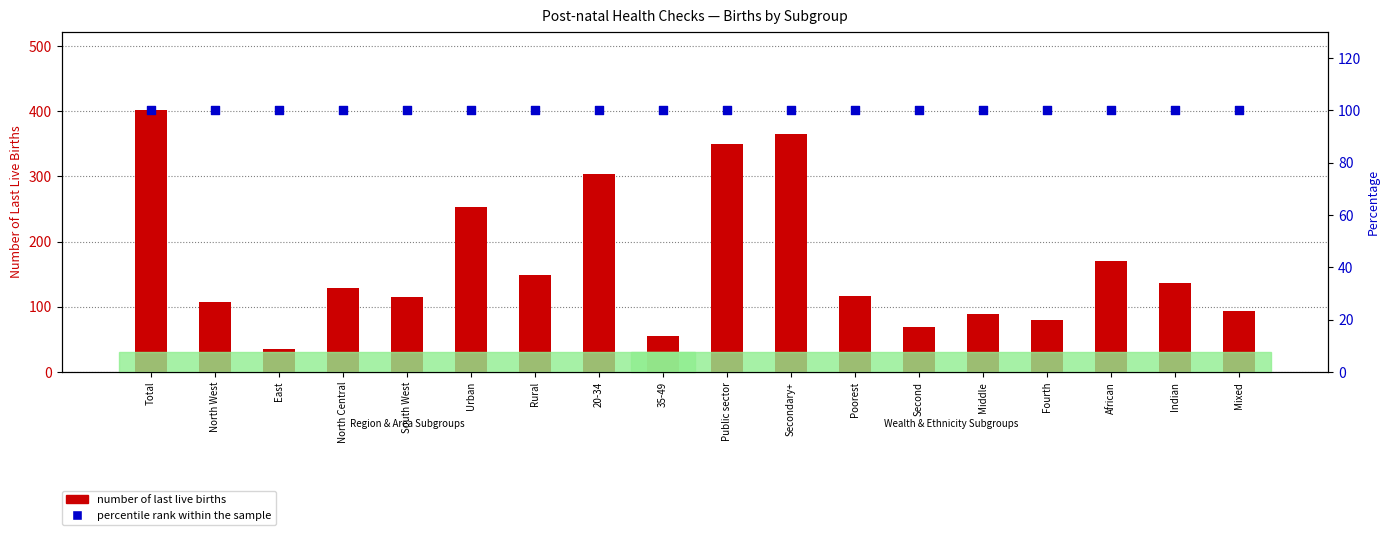

Which series reaches the minimum Y coordinate?

number of last live births